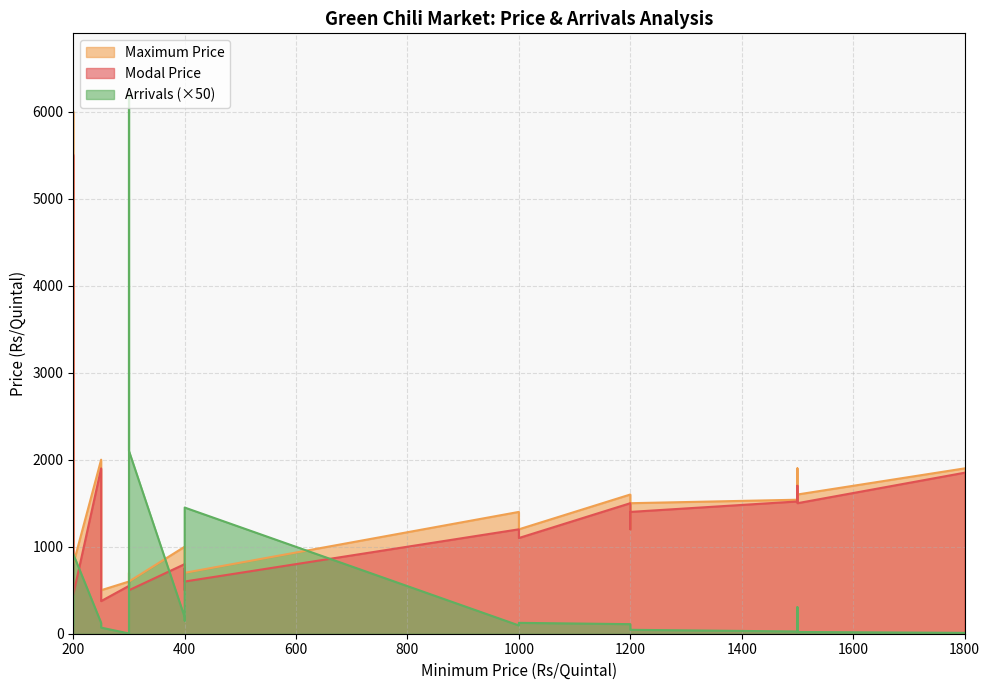

Which series has the largest range (max minus min)?

Maximum Price